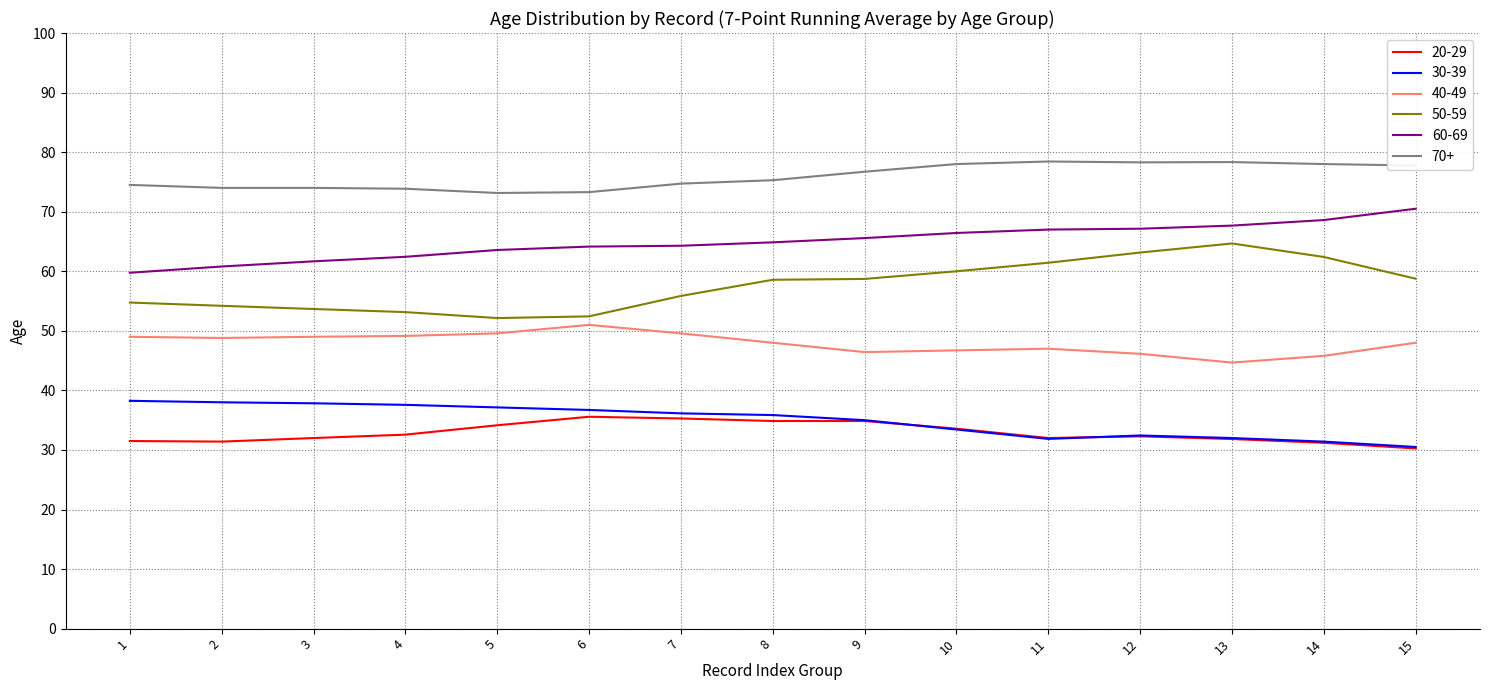

What is the spread (max minus min) of values at 7?

39.4